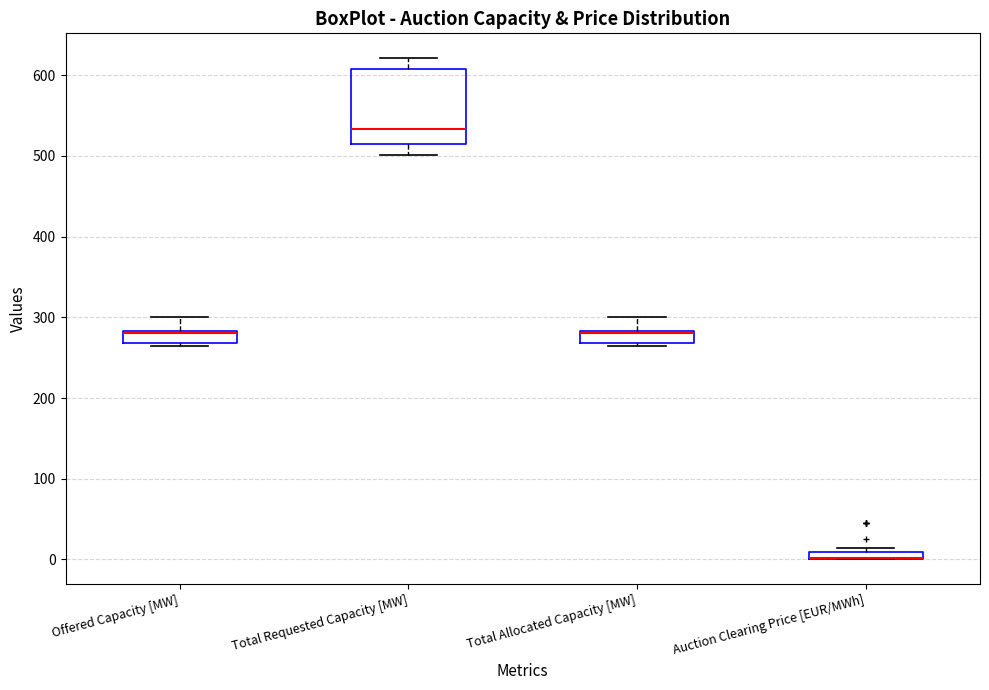

Where is the lower edge of the box for Offered Capacity [MW] on the y-axis? The values are not printed on the chart, so give them approximately, as read against the axis.

270